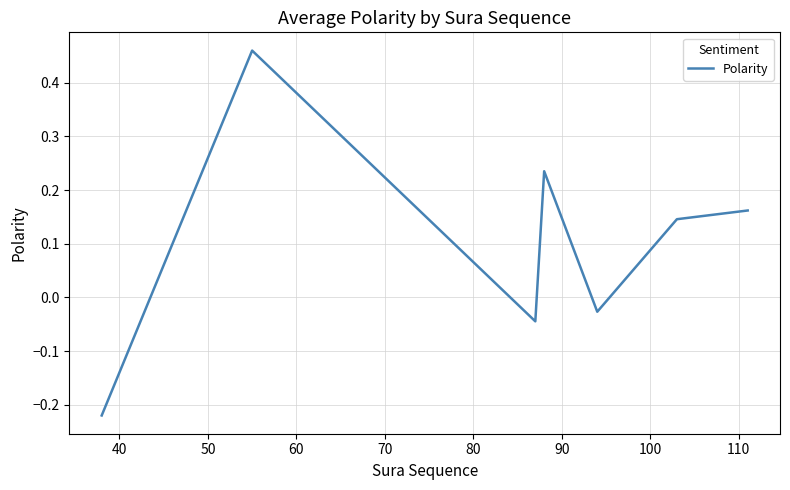

How many values are below 0?

3